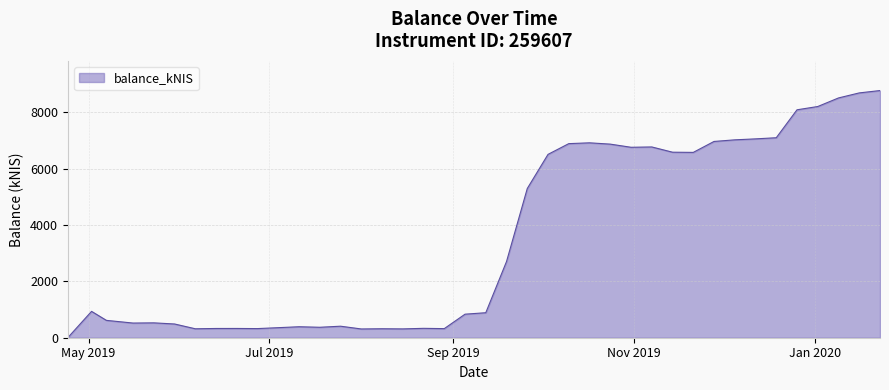

What is the difference between the second highest and minimum values?

8690.0